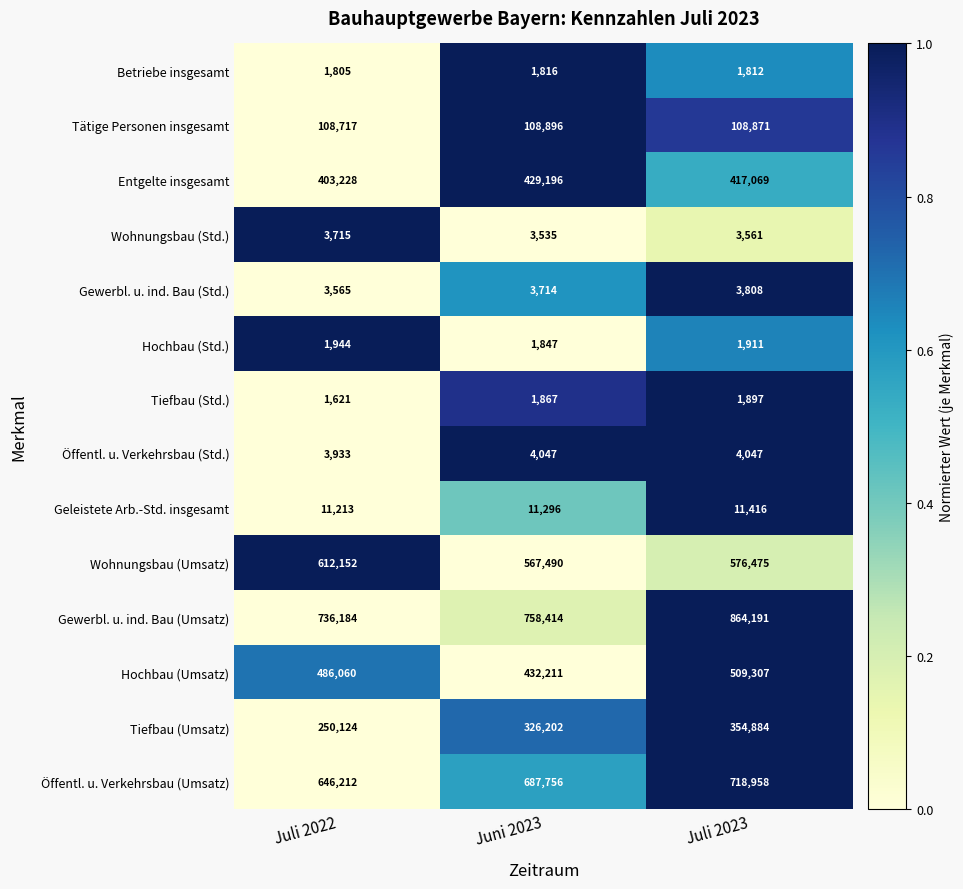

Which series has the largest total across all categories?

Gewerbl. u. ind. Bau (Umsatz)